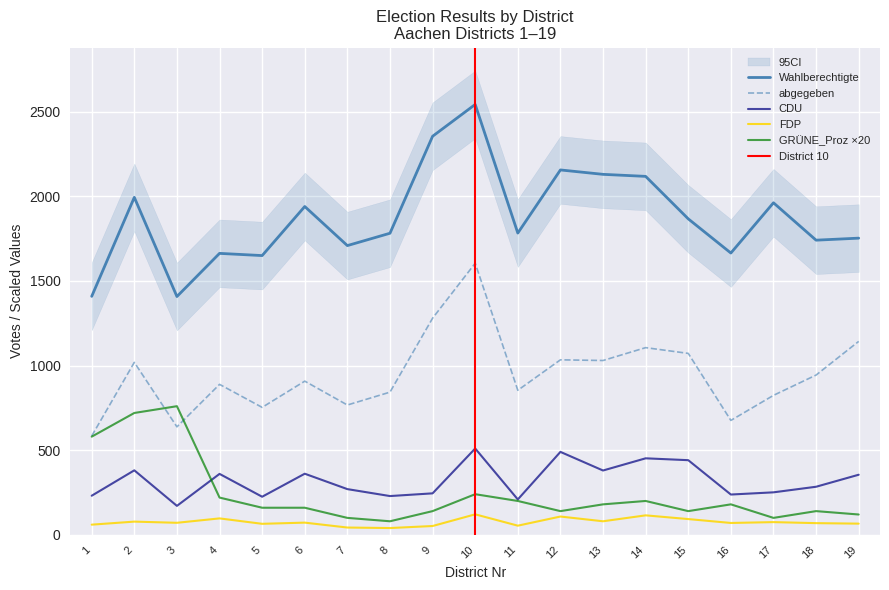

How many distinct data groups are displayed?

5